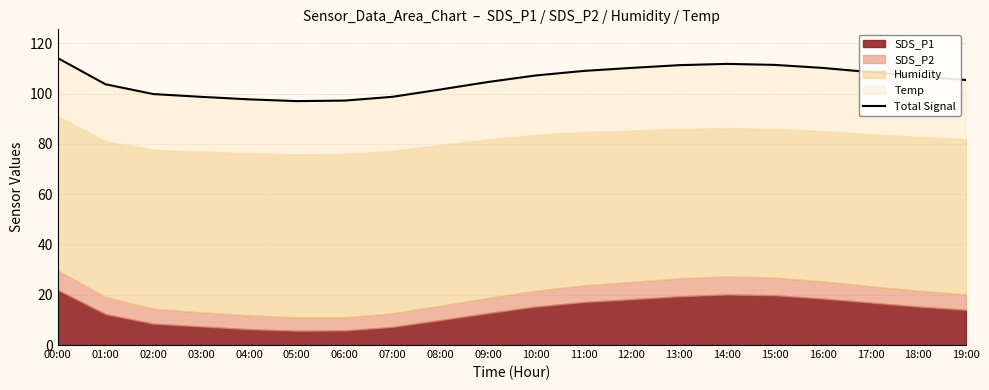

What is the label of the 20th point from the left?

19:00